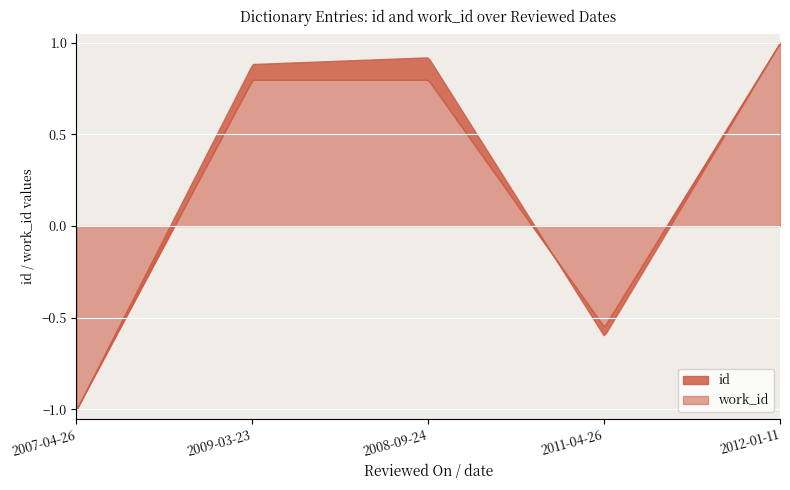

Where is the first local minimum for id?

2011-04-26